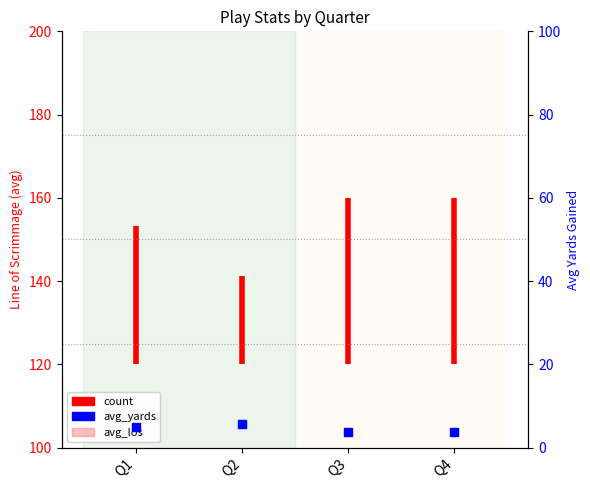

Which series contains the lowest Y value?

avg_yards